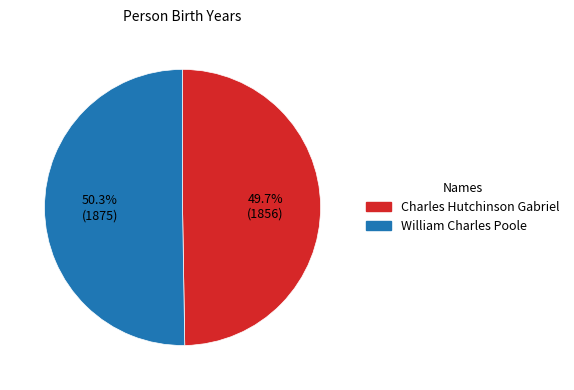

True or false: William Charles Poole accounts for 50% of the total.

True